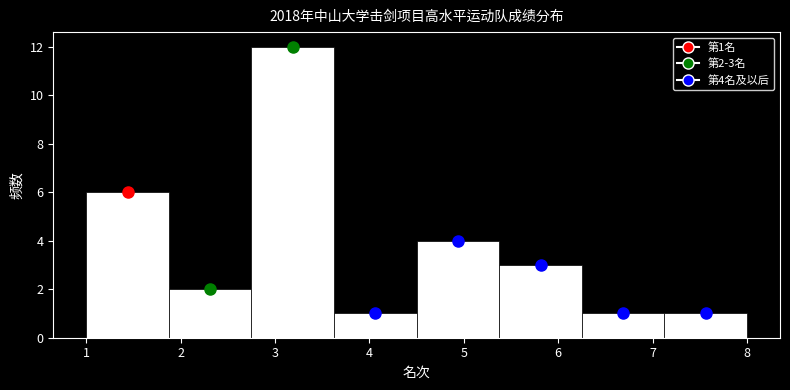

Which range on the x-axis has the tallest bar?

2.8 to 3.6